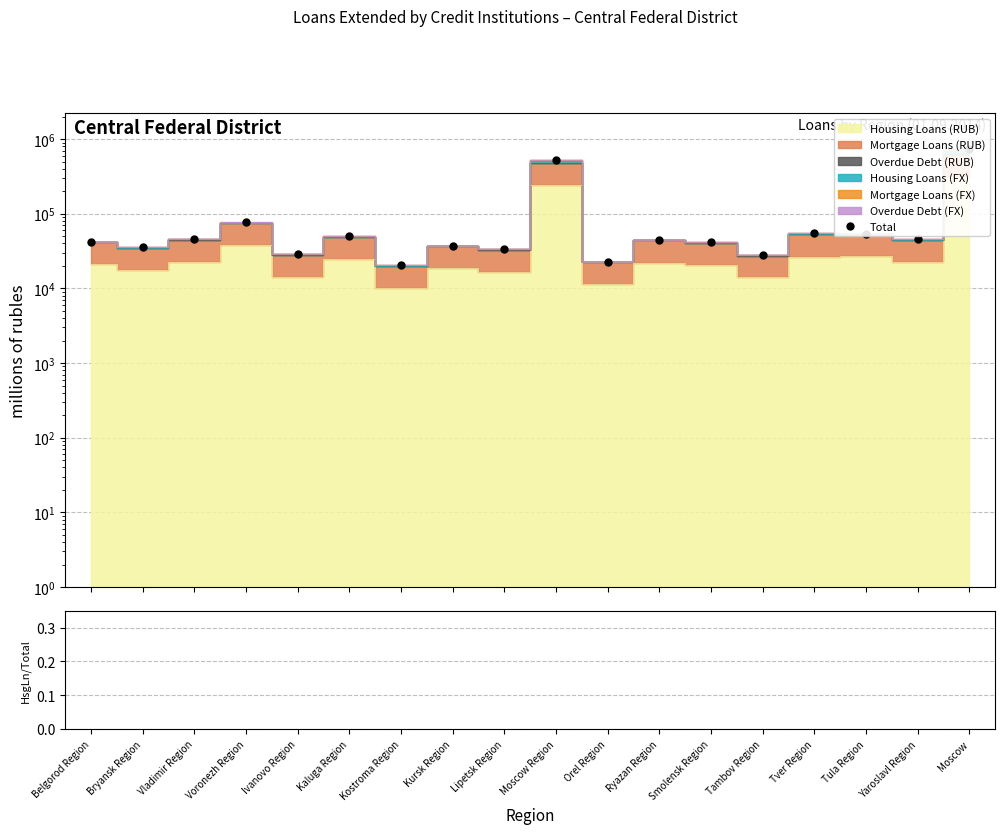

Approximately how many times larger is the value at Tver Region compared to Belgorod Region?

1.3